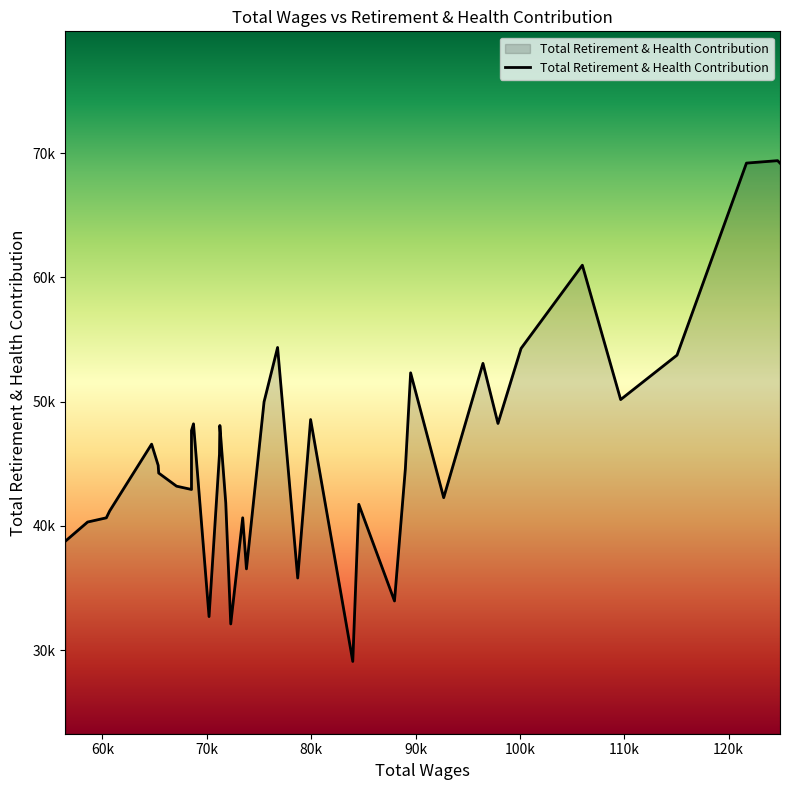

True or false: the data shows 64765 at 58576.

False